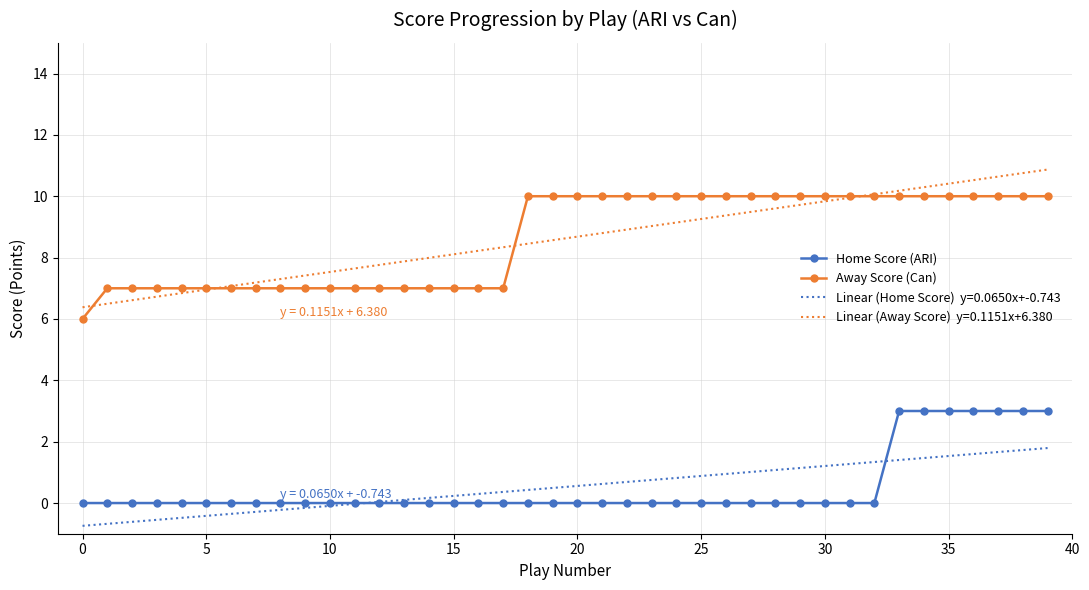

What is the maximum value shown in the chart?

10.9